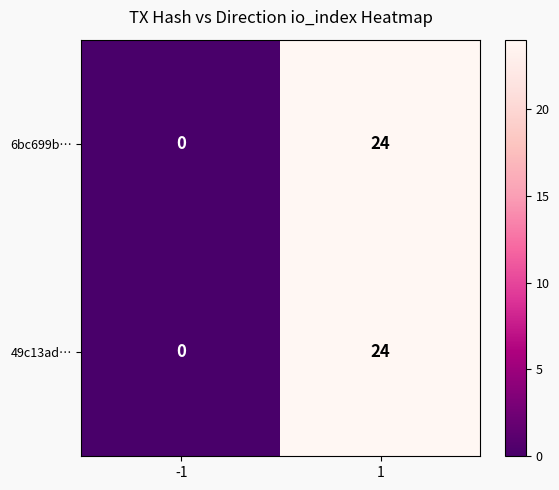

Is it true that 6bc699b… equals 0 at -1?

True